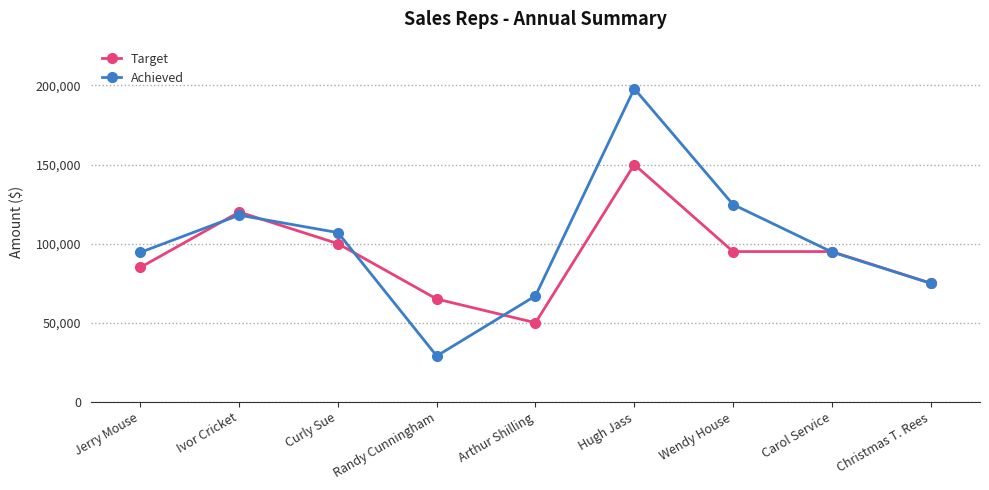

List the series in order of their peak value, highest first.

Achieved, Target